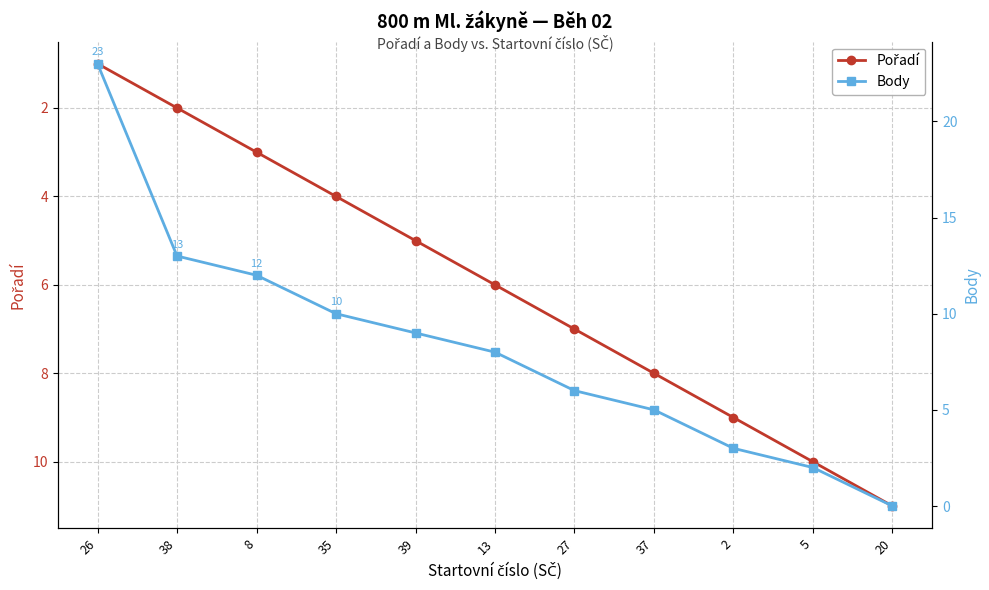

What are all the series names shown in the legend?

Pořadí, Body